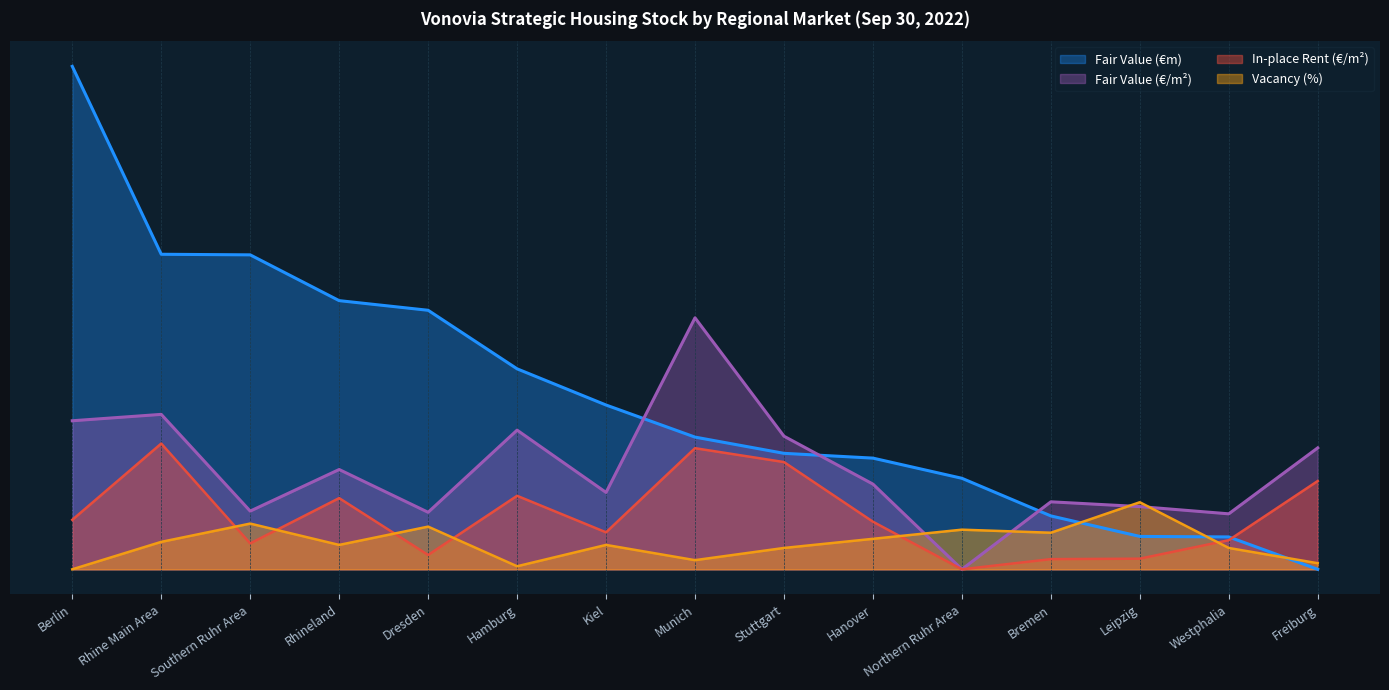

Rank the series by their average value, from lowest to highest.

Vacancy (%), In-place Rent (€/m²), Fair Value (€/m²), Fair Value (€m)